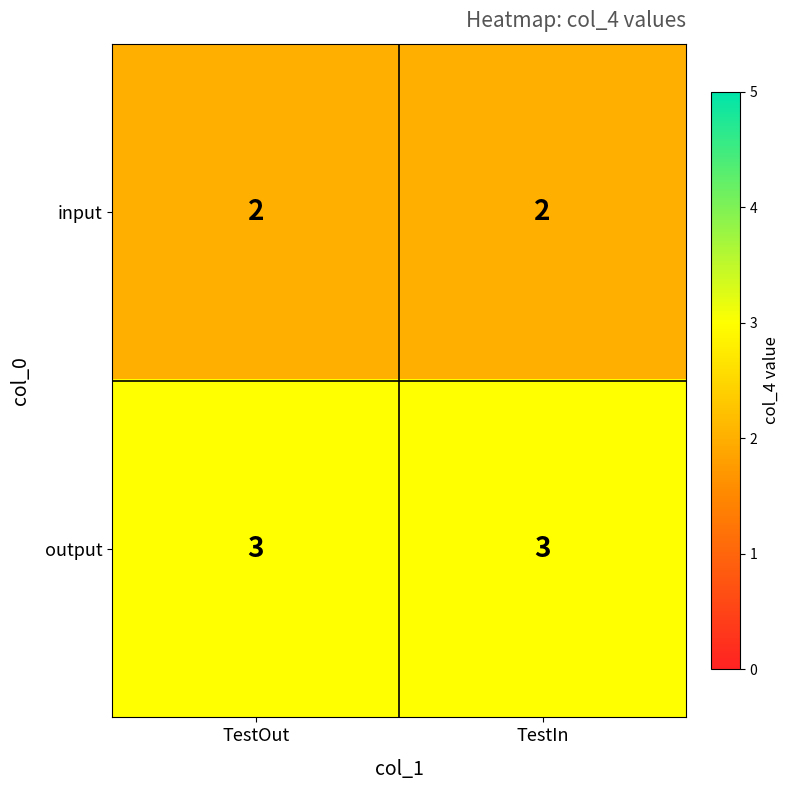

The input series shows 2 at TestOut. True or false?

True